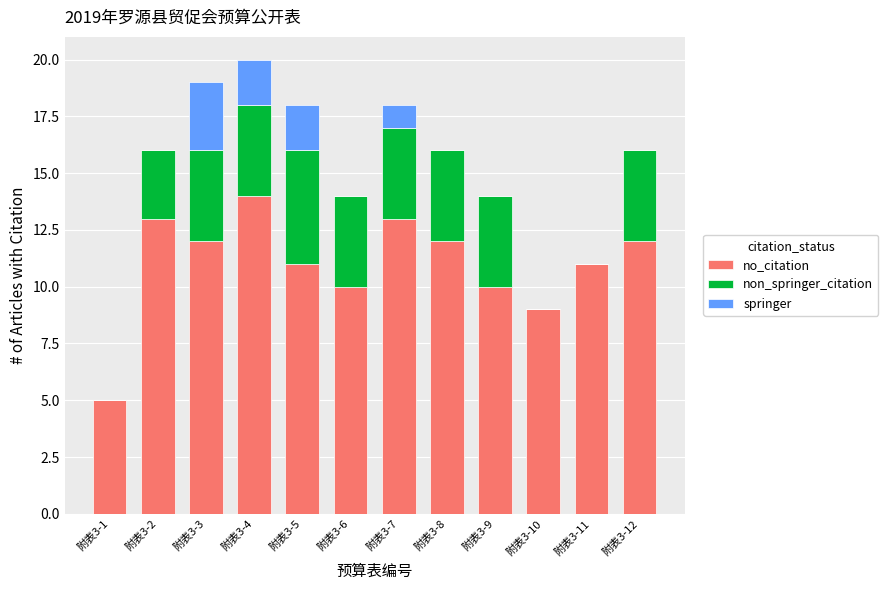

Which category has the highest value in the no_citation series?

附表3-4